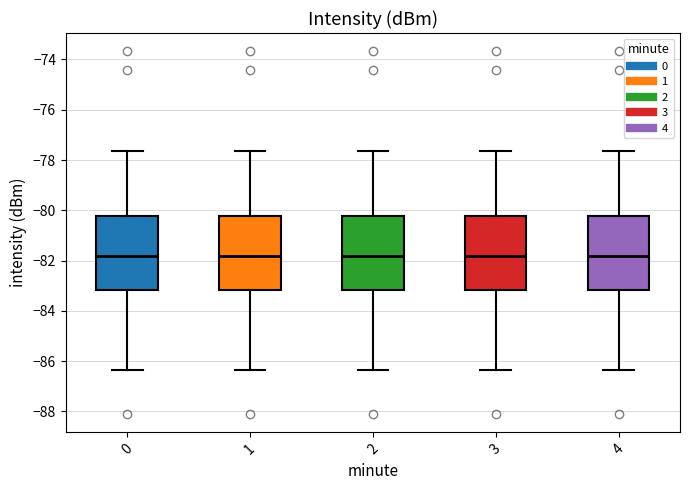

Reading left to right, transcribe this box plot: for each box, give where its median line is, the range the box spans, and where its two whiskers end, as read against the y-axis. The values are not printed on the chart, so give them approximately, as read against the axis.

0: median -81.8, box -83.2 to -80.2, whiskers -86.4 to -77.6
1: median -81.8, box -83.2 to -80.2, whiskers -86.4 to -77.6
2: median -81.8, box -83.2 to -80.2, whiskers -86.4 to -77.6
3: median -81.8, box -83.2 to -80.2, whiskers -86.4 to -77.6
4: median -81.8, box -83.2 to -80.2, whiskers -86.4 to -77.6